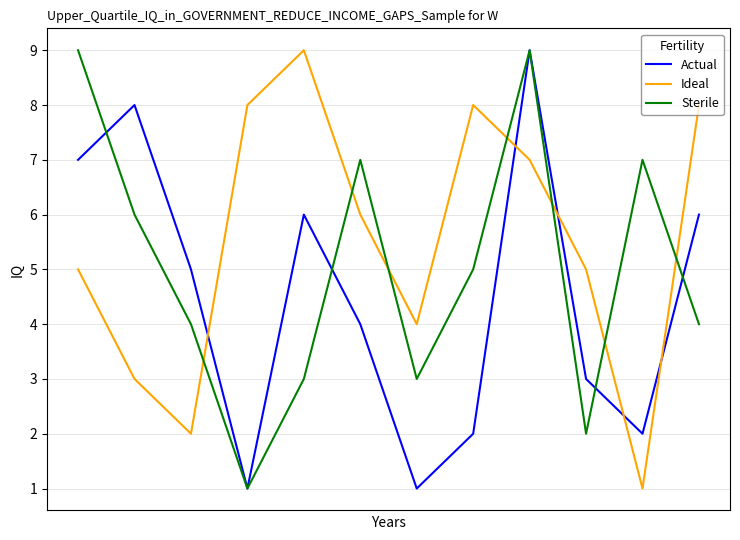

Which series ends up on top after the final intersection of Ideal and Sterile?

Ideal